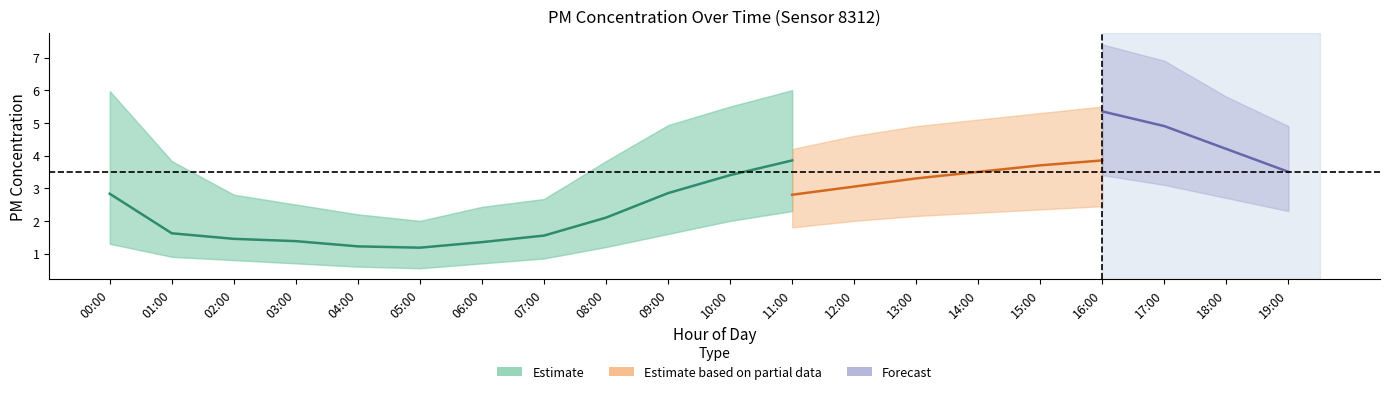

In P1, how many points are lower than both neighbors (excluding endpoints)?

1